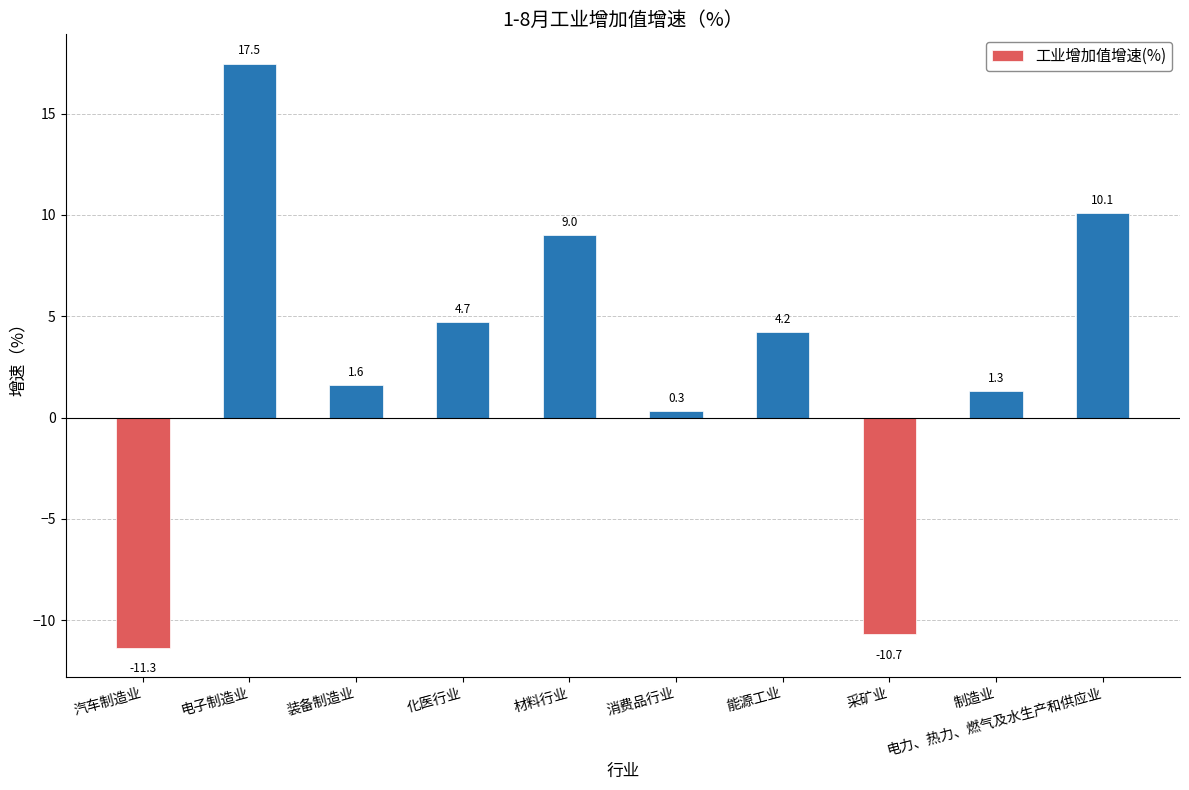

At which label is the value closest to 3?

能源工业